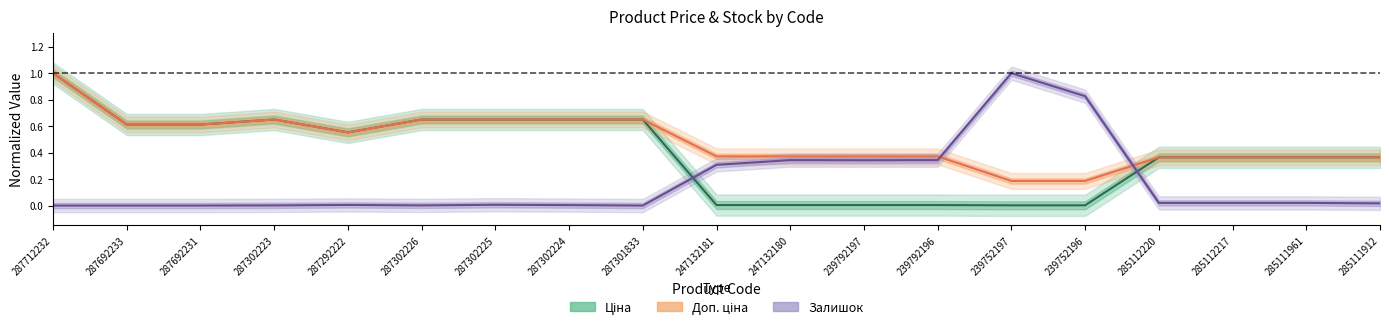

Rank the categories by Залишок value from highest to lowest.

239752197, 239752196, 247132180, 239792196, 239792197, 247132181, 285112220, 285112217, 285111961, 285111912, 287302225, 287292222, 287302224, 287302223, 287302226, 287712232, 287692233, 287692231, 287301833